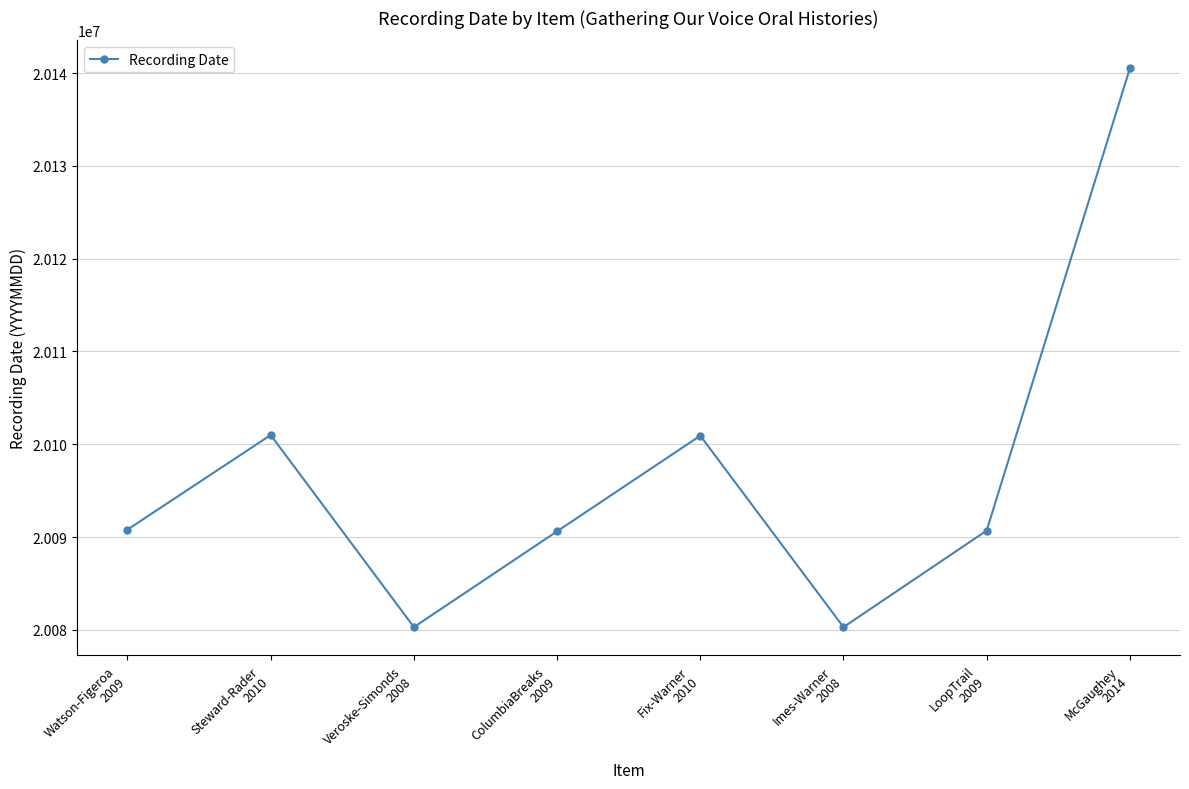

What is the average value?

20096900